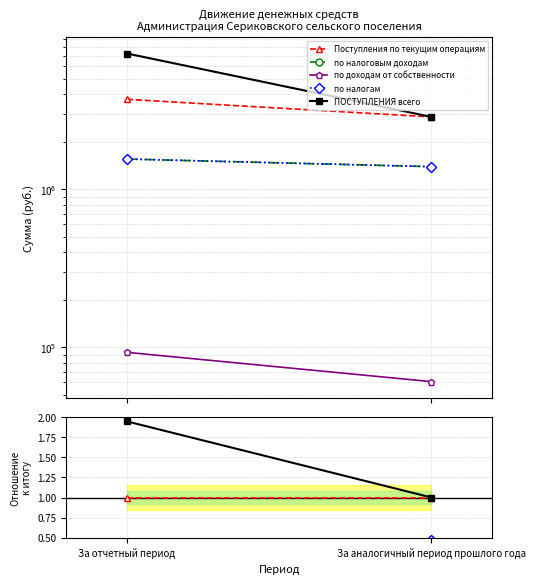

What is the average value of the ПОСТУПЛЕНИЯ всего series?

1.5